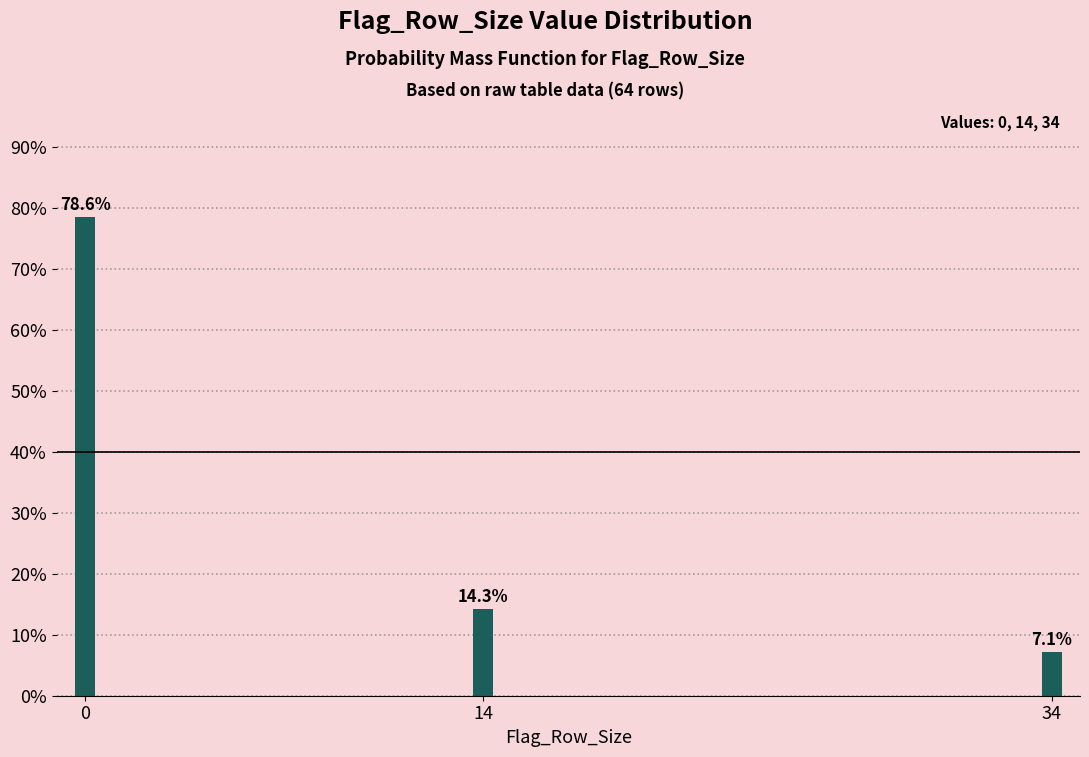

Reading left to right, list all the values displayed in this chart.

78.6	14.3	7.1